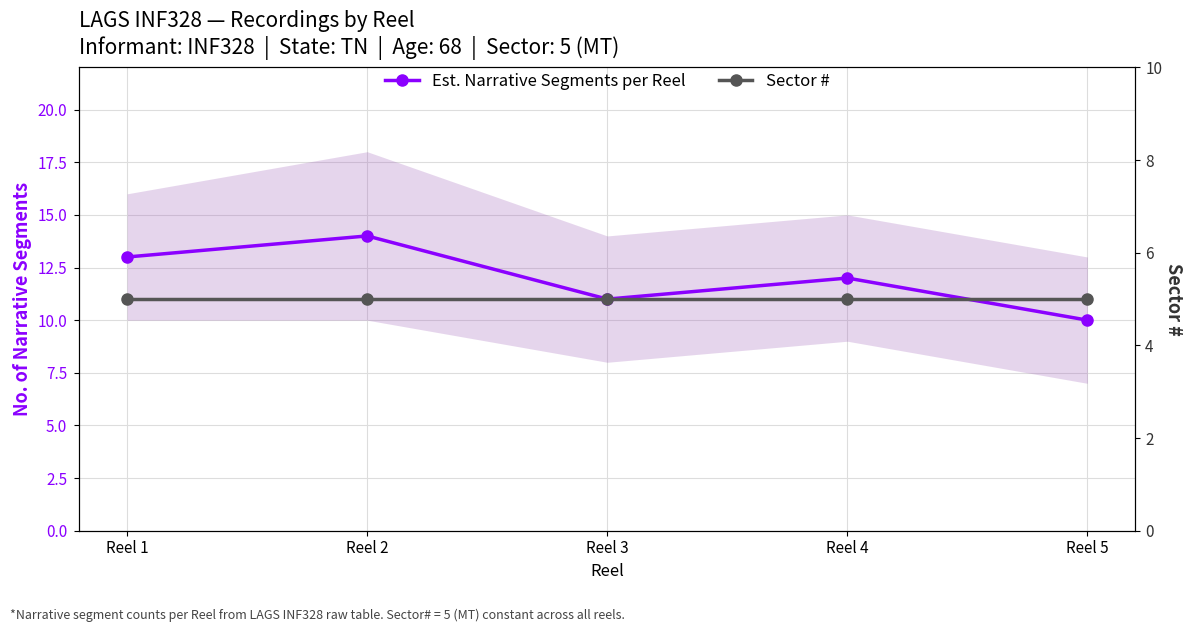

The Est. Narrative Segments per Reel series shows 14 at Reel 2. True or false?

True